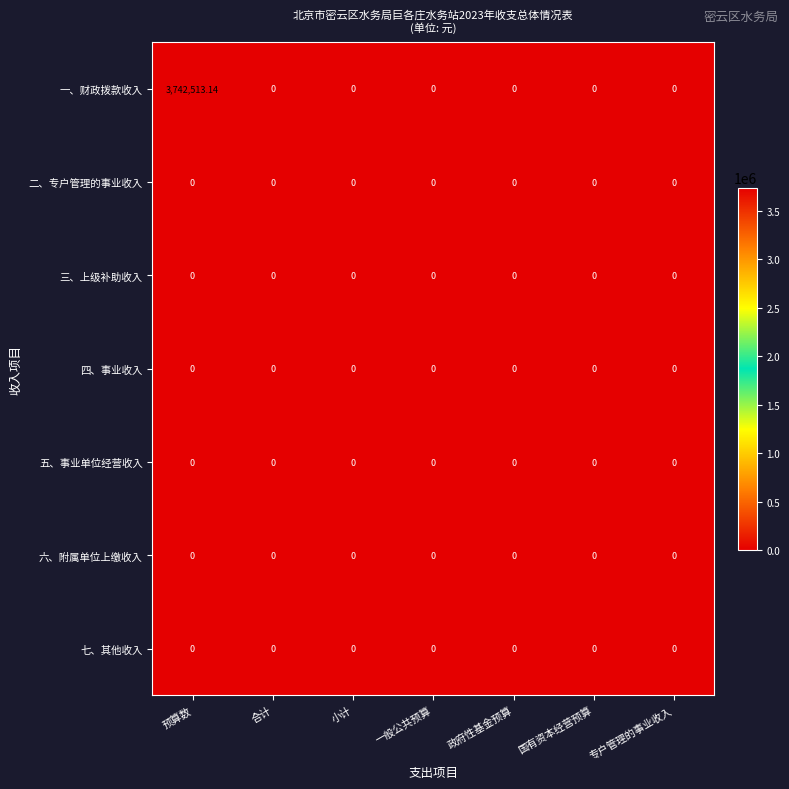

Which series has the largest range (max minus min)?

一、财政拨款收入